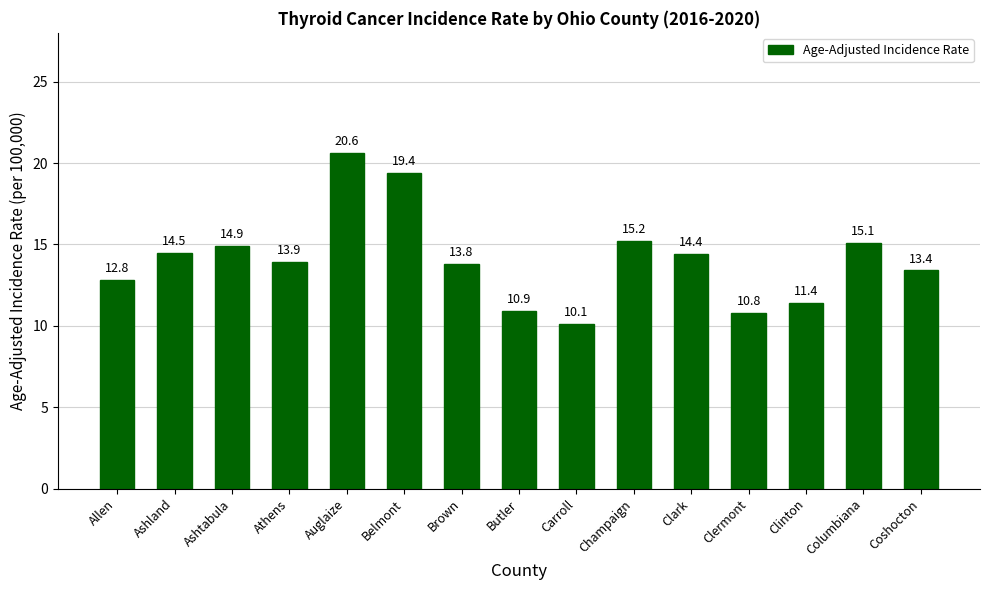

What is the difference between the maximum and minimum values?

10.5